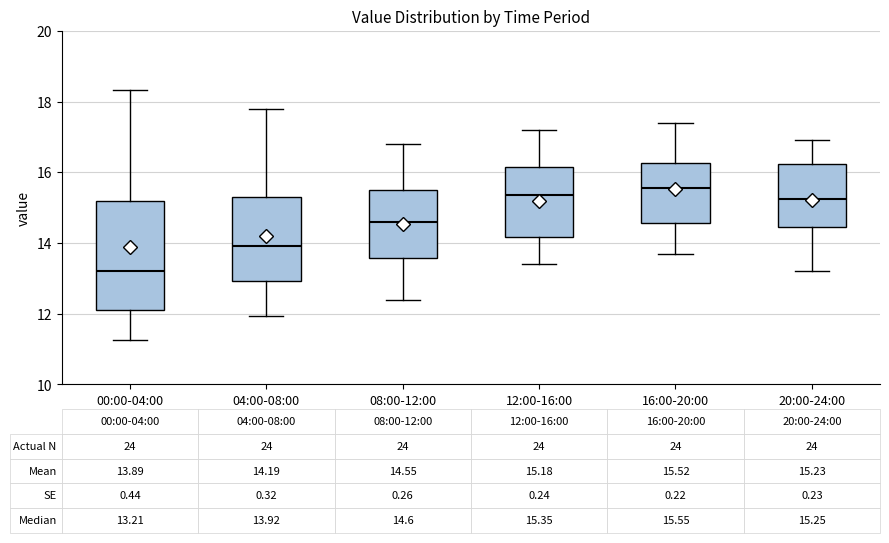

Which box's median line is the highest?

16:00-20:00